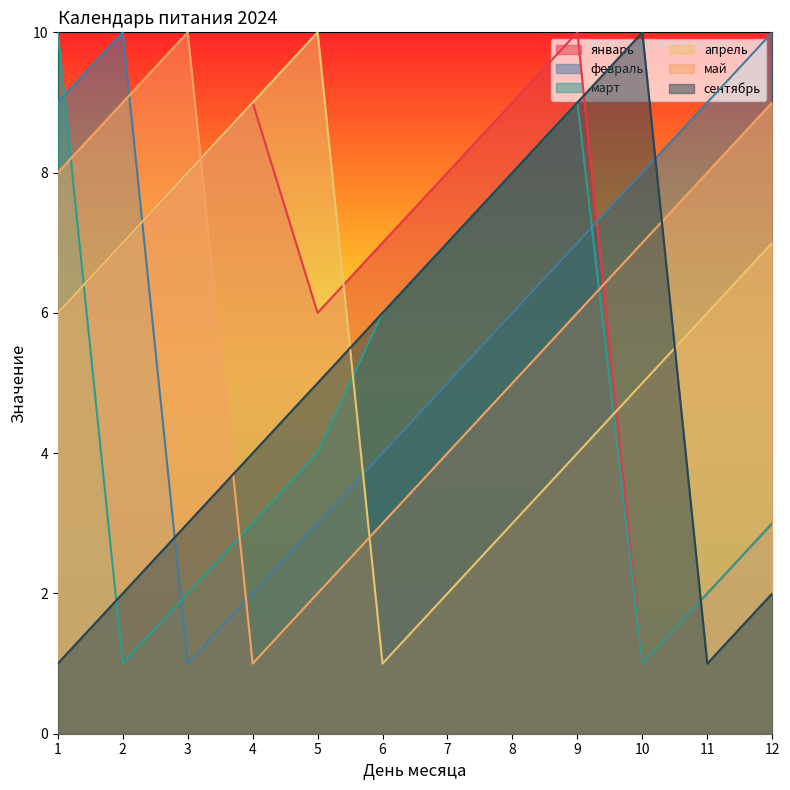

List the labels in order of февраль value, largest first.

2, 12, 1, 11, 10, 9, 8, 7, 6, 5, 4, 3